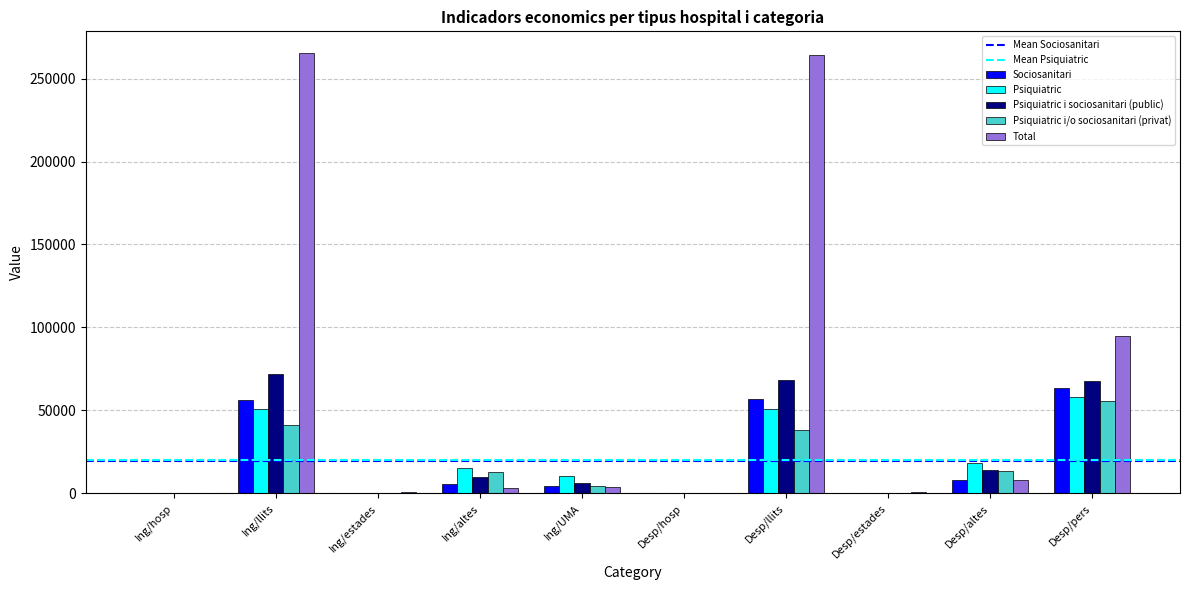

How many categories are shown in the chart?

10